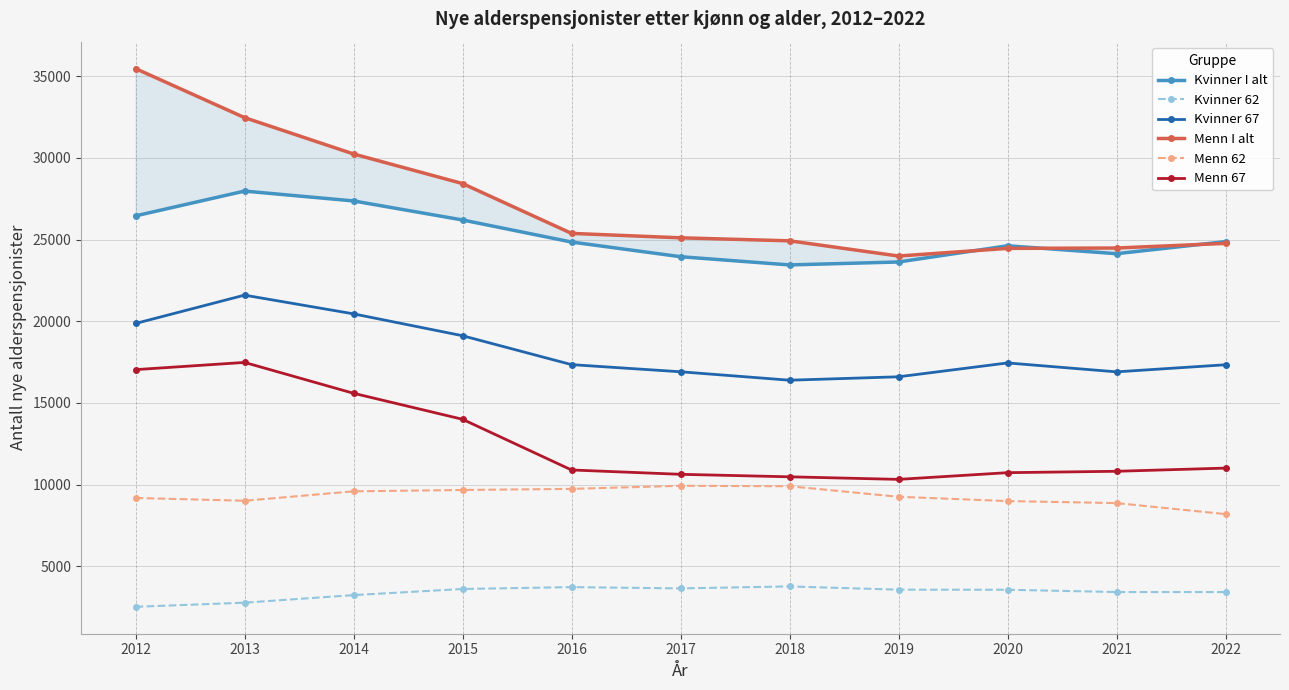

Does the chart have visible grid lines?

Yes